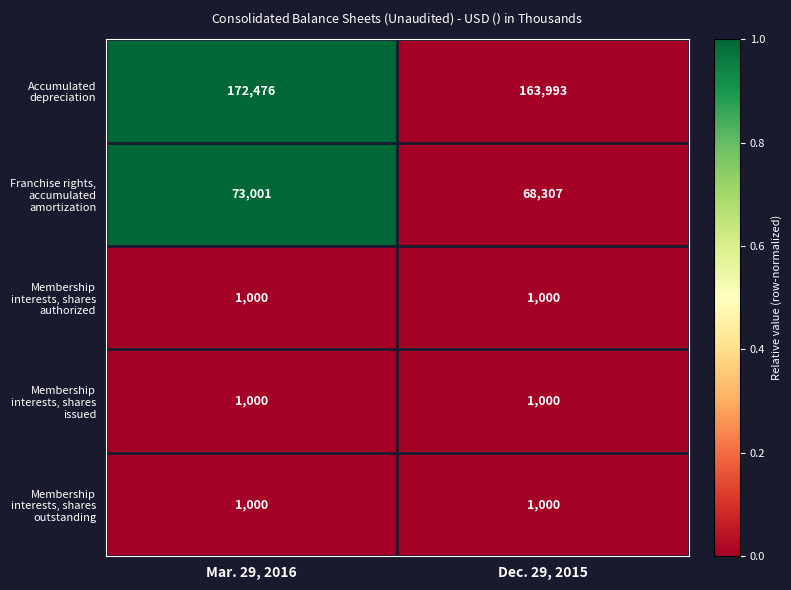

Which series has the widest spread of values?

Accumulated depreciation